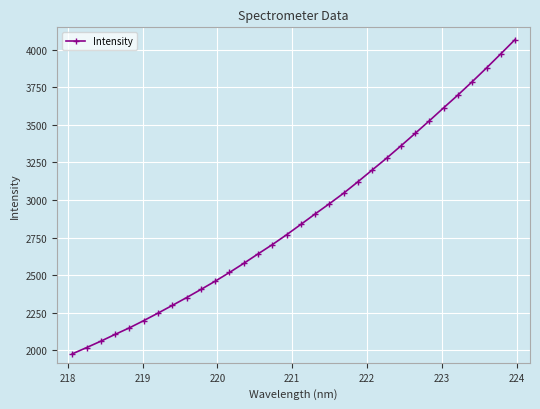

What is the difference between the second highest and minimum values?

1995.4